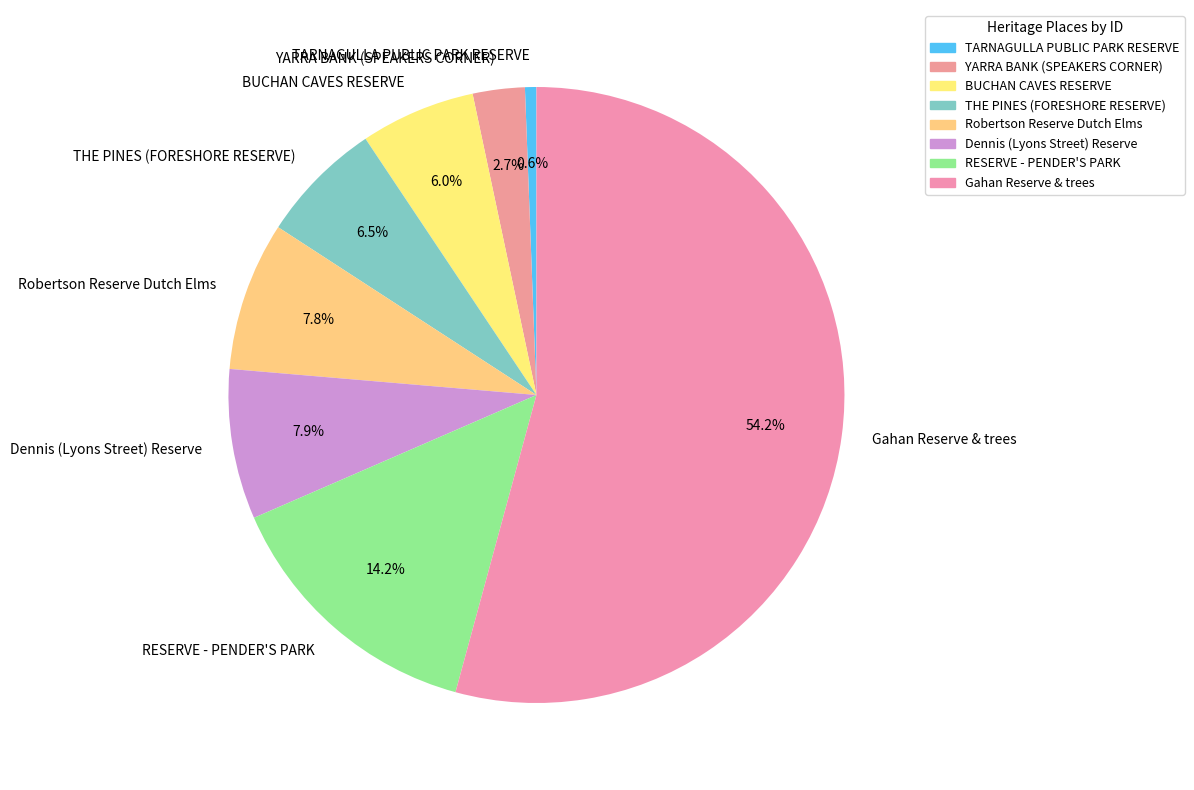

To the nearest percent, what is the average slice percentage?

12%